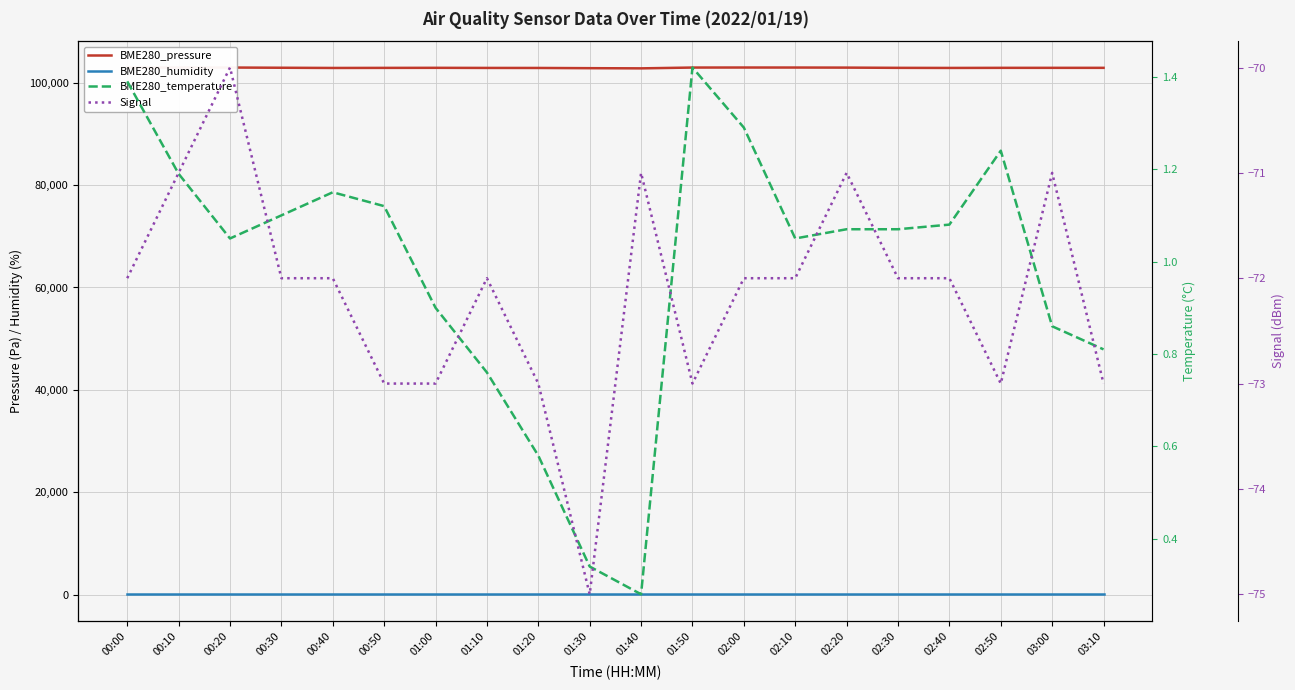

Rank the series at 01:40 from highest to lowest value.

BME280_pressure, BME280_humidity, BME280_temperature, Signal